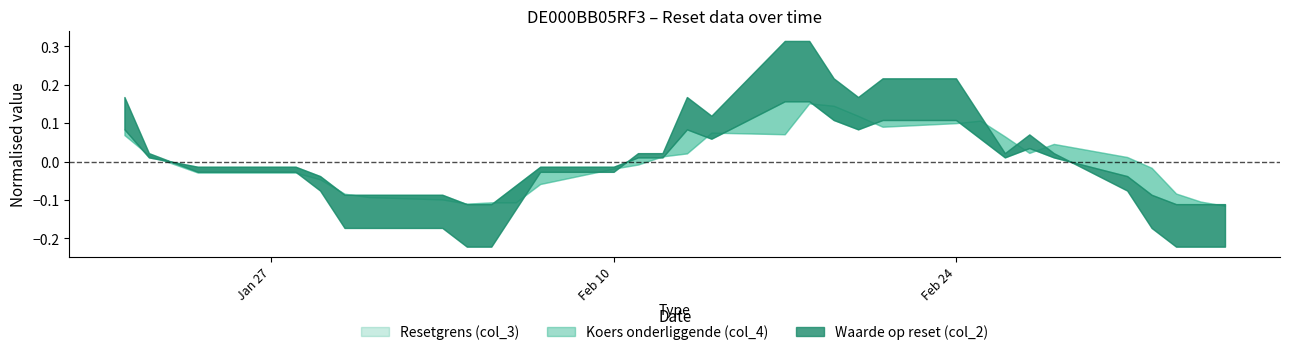

Rank the series by their average value, from lowest to highest.

col_2, col_3, col_4